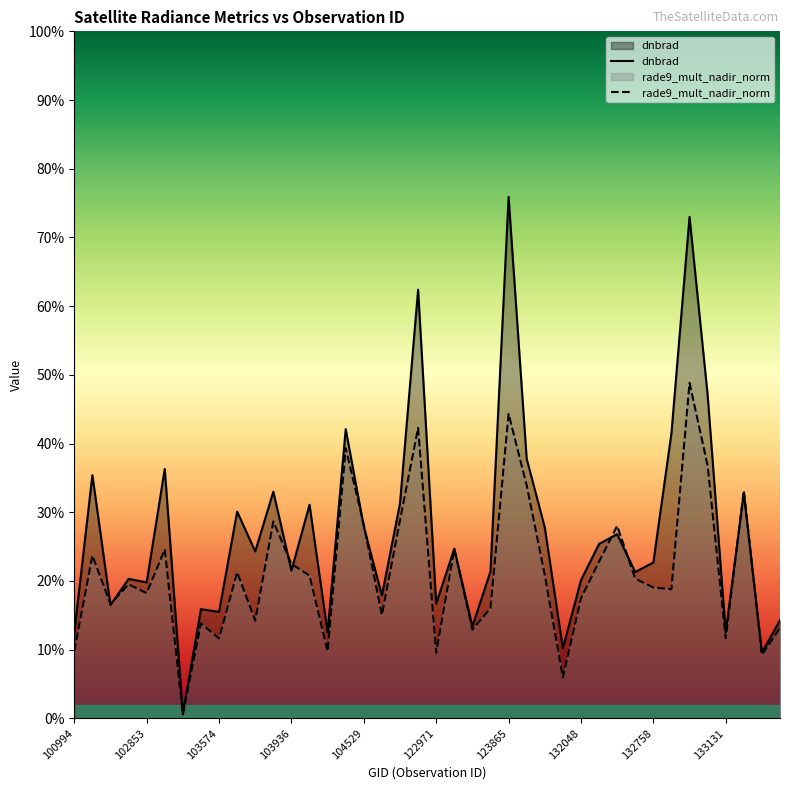

At which label does dnbrad reach its minimum?

102980